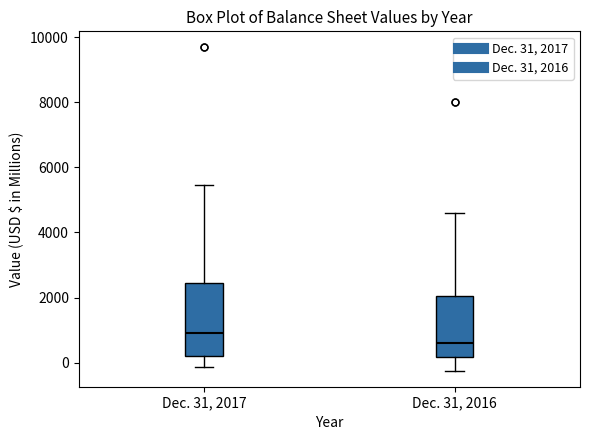

Reading left to right, transcribe this box plot: for each box, give where its median line is, the range the box spans, and where its two whiskers end, as read against the y-axis. The values are not printed on the chart, so give them approximately, as read against the axis.

Dec. 31, 2017: median 800, box 200 to 2400, whiskers -200 to 5400
Dec. 31, 2016: median 600, box 200 to 2000, whiskers -200 to 4600